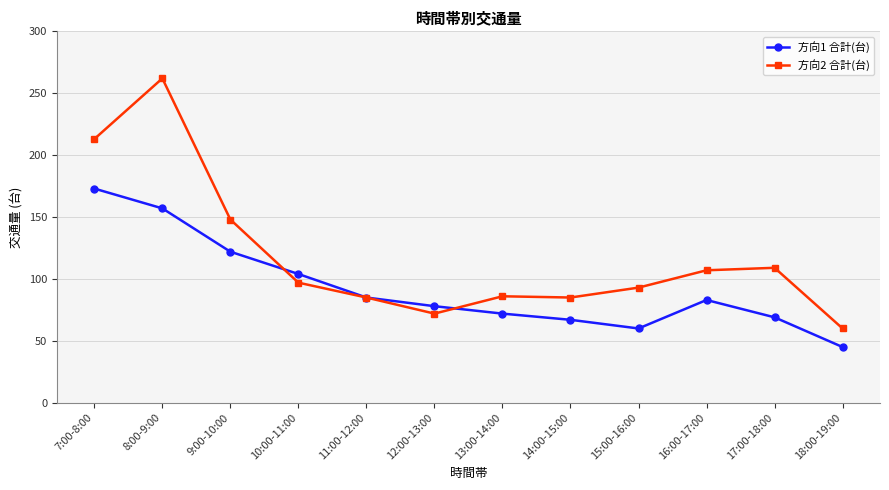

Rank the series by their average value, from highest to lowest.

方向2 合計(台), 方向1 合計(台)